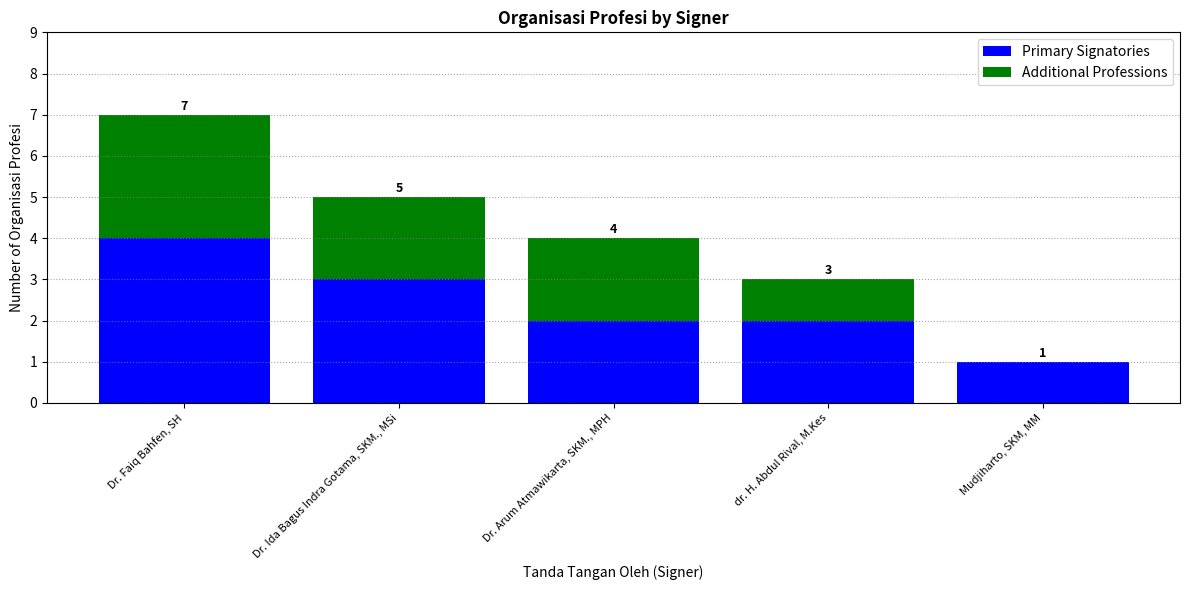

Does the chart contain stacked bars?

Yes